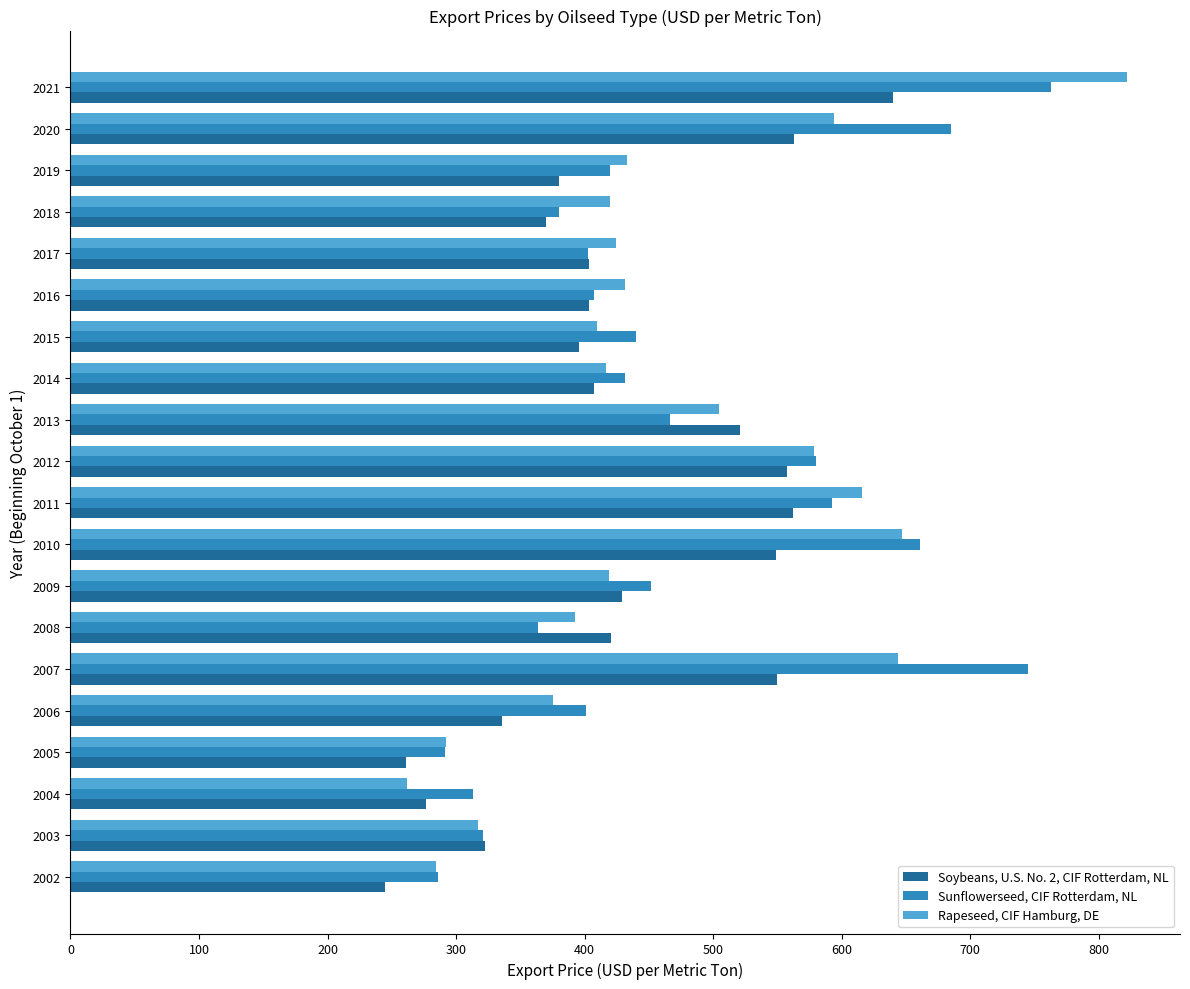

What are all the series names shown in the legend?

Soybeans, U.S. No. 2, CIF Rotterdam, NL, Sunflowerseed, CIF Rotterdam, NL, Rapeseed, CIF Hamburg, DE